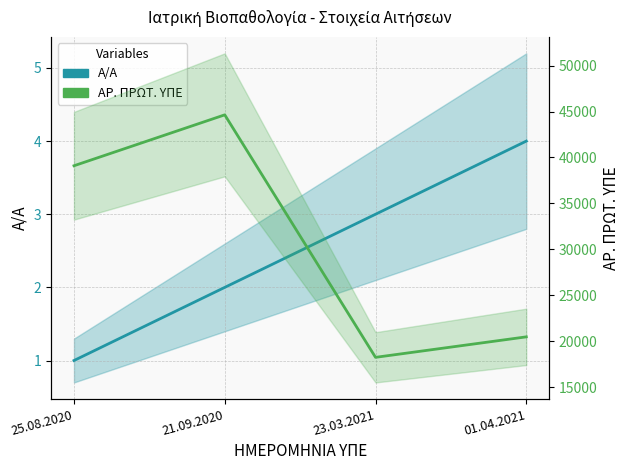

At which label does Α/Α first exceed 3?

01.04.2021